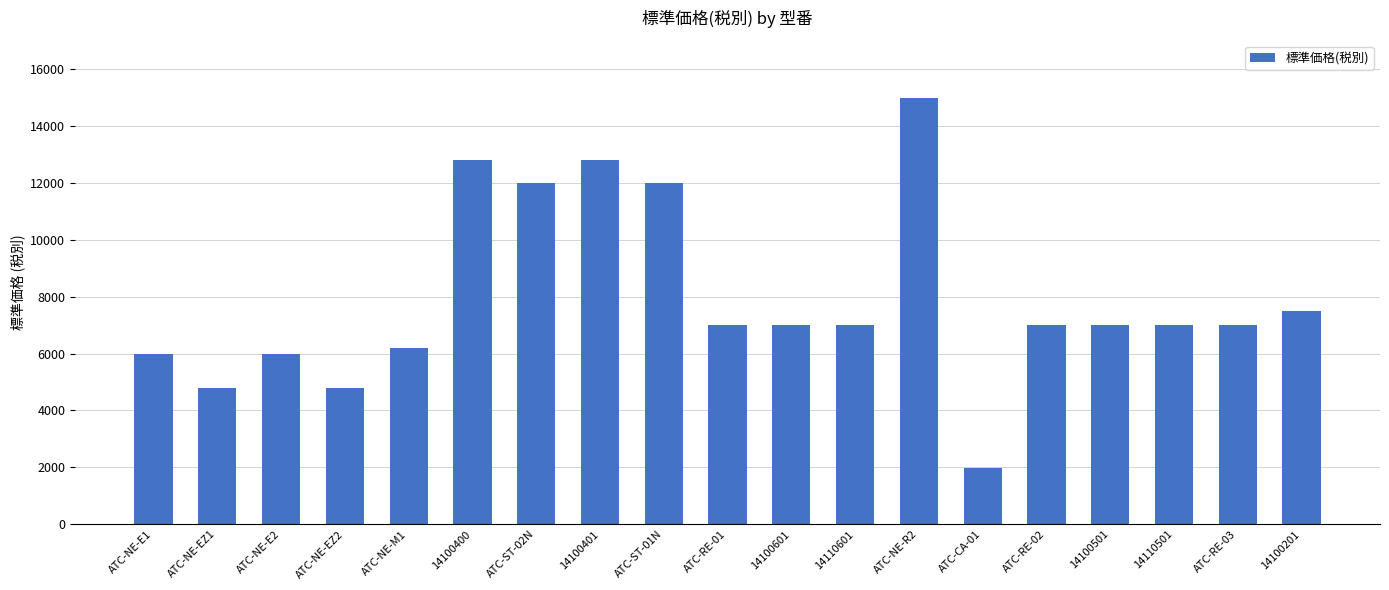

What is the ratio of the value at ATC-ST-02N to the value at 14110501?

1.7